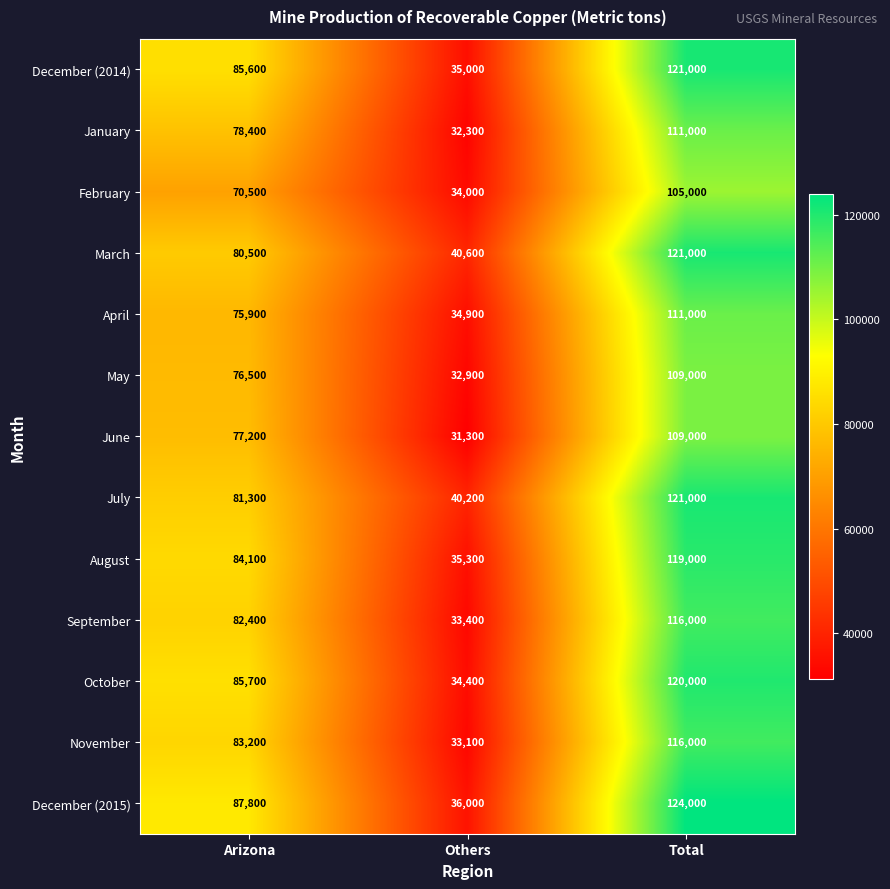

Is it true that October equals 85700 at Arizona?

True